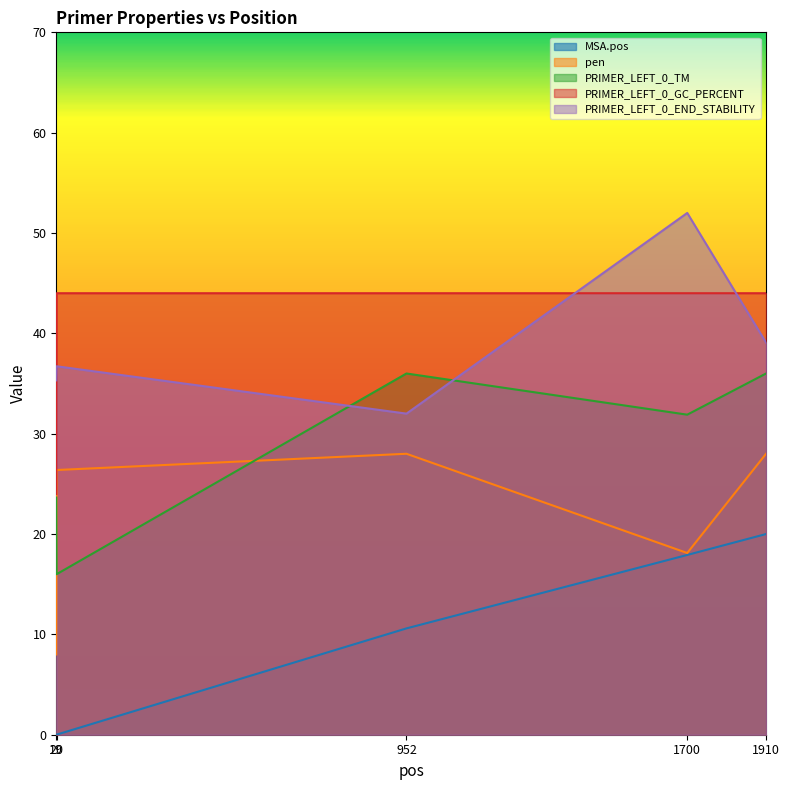

What is the sum of the PRIMER_LEFT_0_GC_PERCENT values at 1700 and 20?

88.0